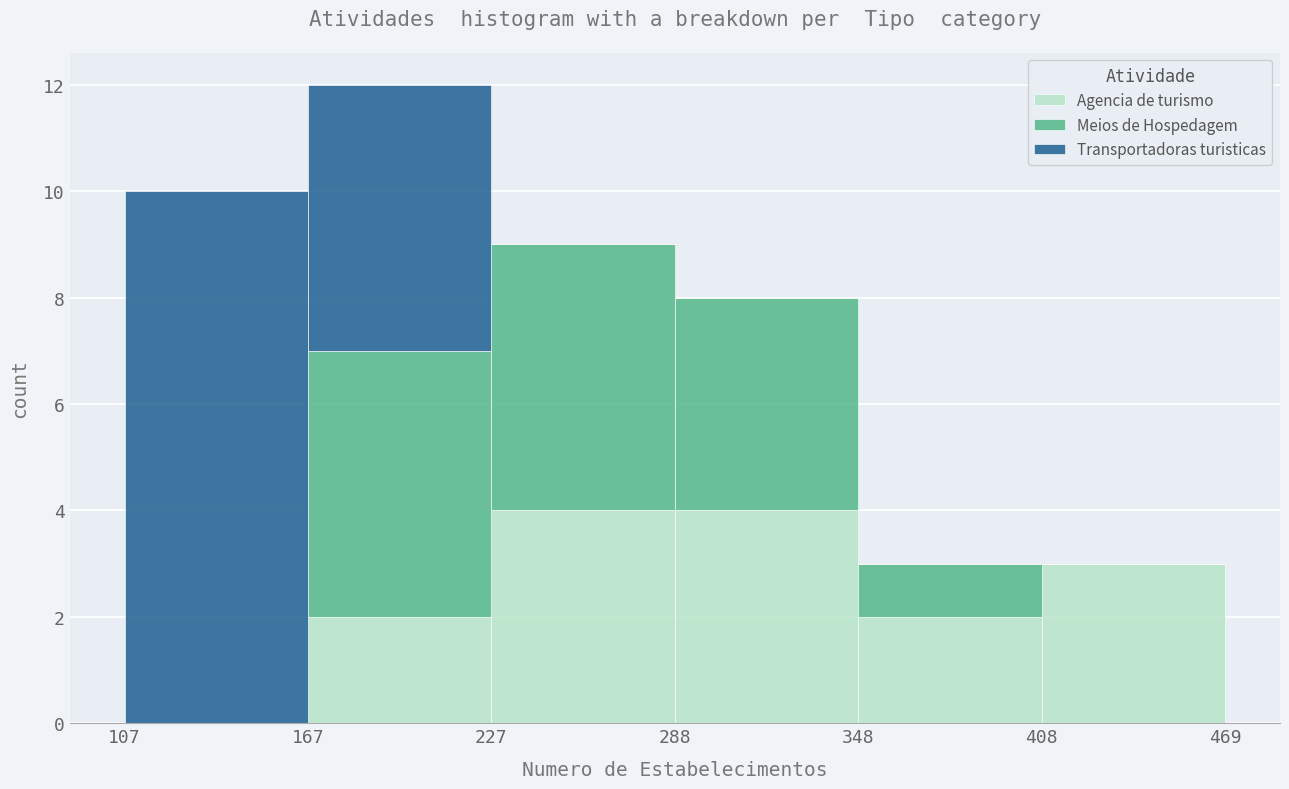

Reading left to right, list every stacked bar in this chart as the range it spans on the x-axis followed by its total height. The values are not printed on the chart, so give them approximately, as read against the axis.

107 to 167: 10
167 to 227: 12
227 to 288: 9
288 to 348: 8
348 to 408: 3
408 to 469: 3